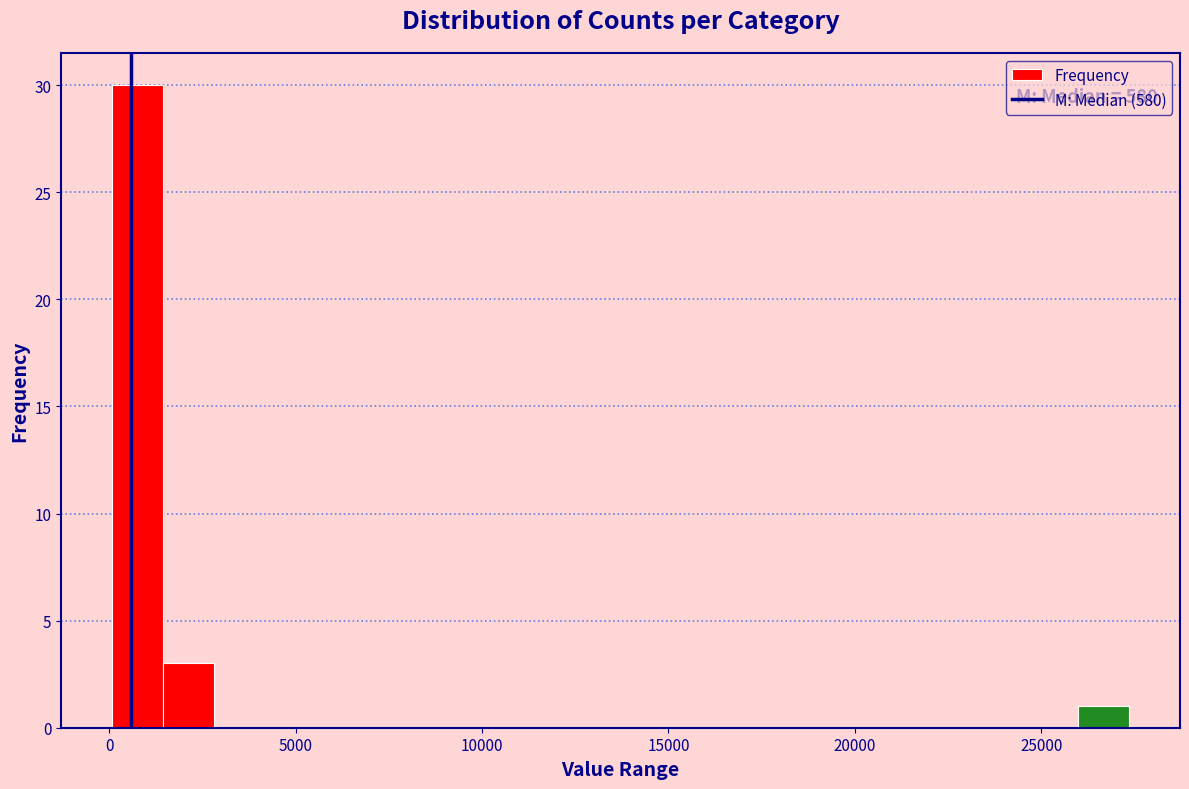

Around what value on the x-axis is the tallest bar? Give the approximate position of its centre, as read against the axis.

1000